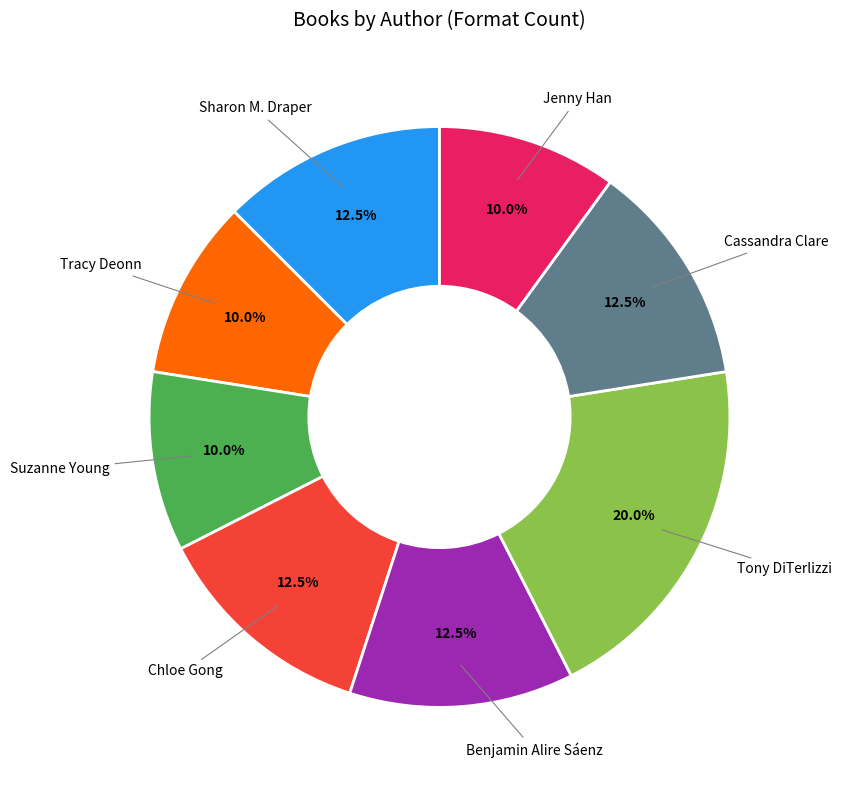

Is there a majority slice in this chart?

No